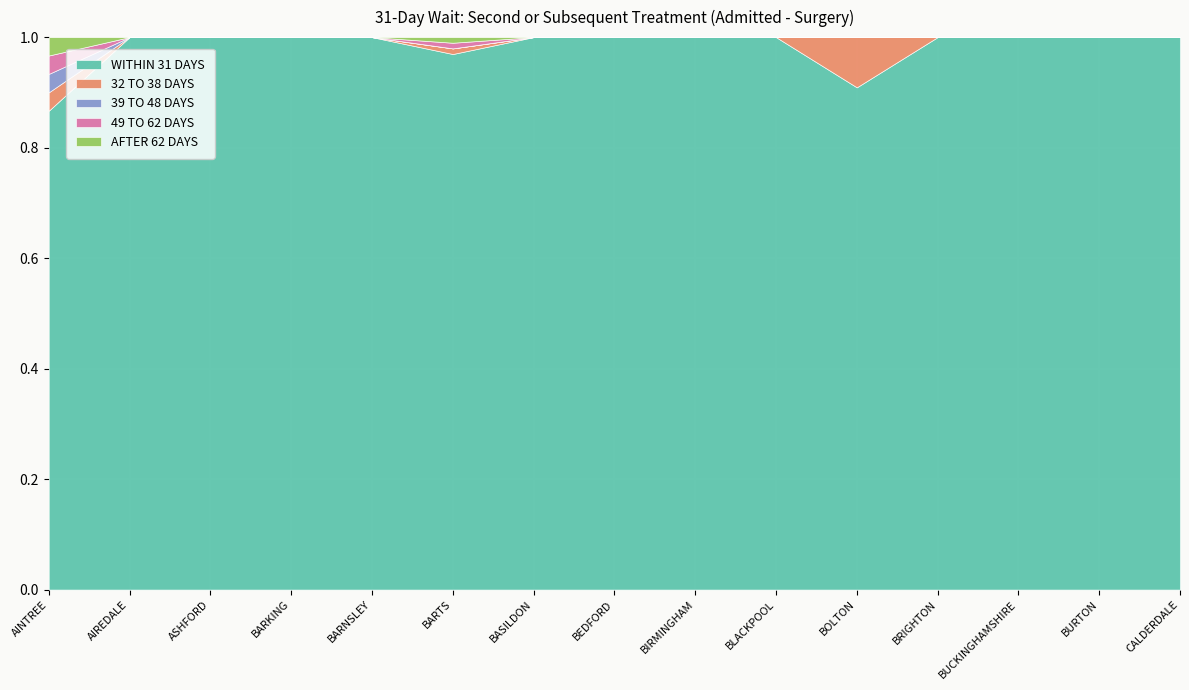

True or false: WITHIN 31 DAYS and AFTER 62 DAYS cross at least once.

False